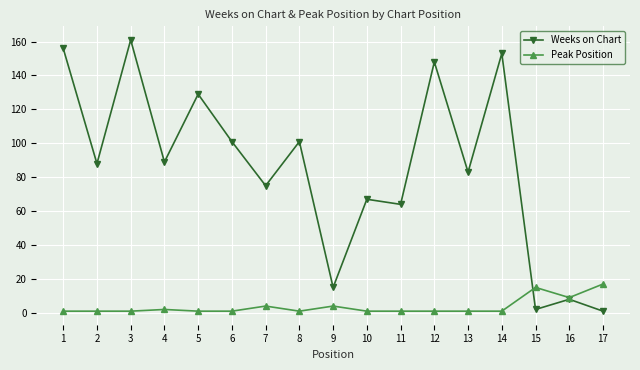

What is the difference between the maximum and minimum values in the Weeks on Chart series?

160